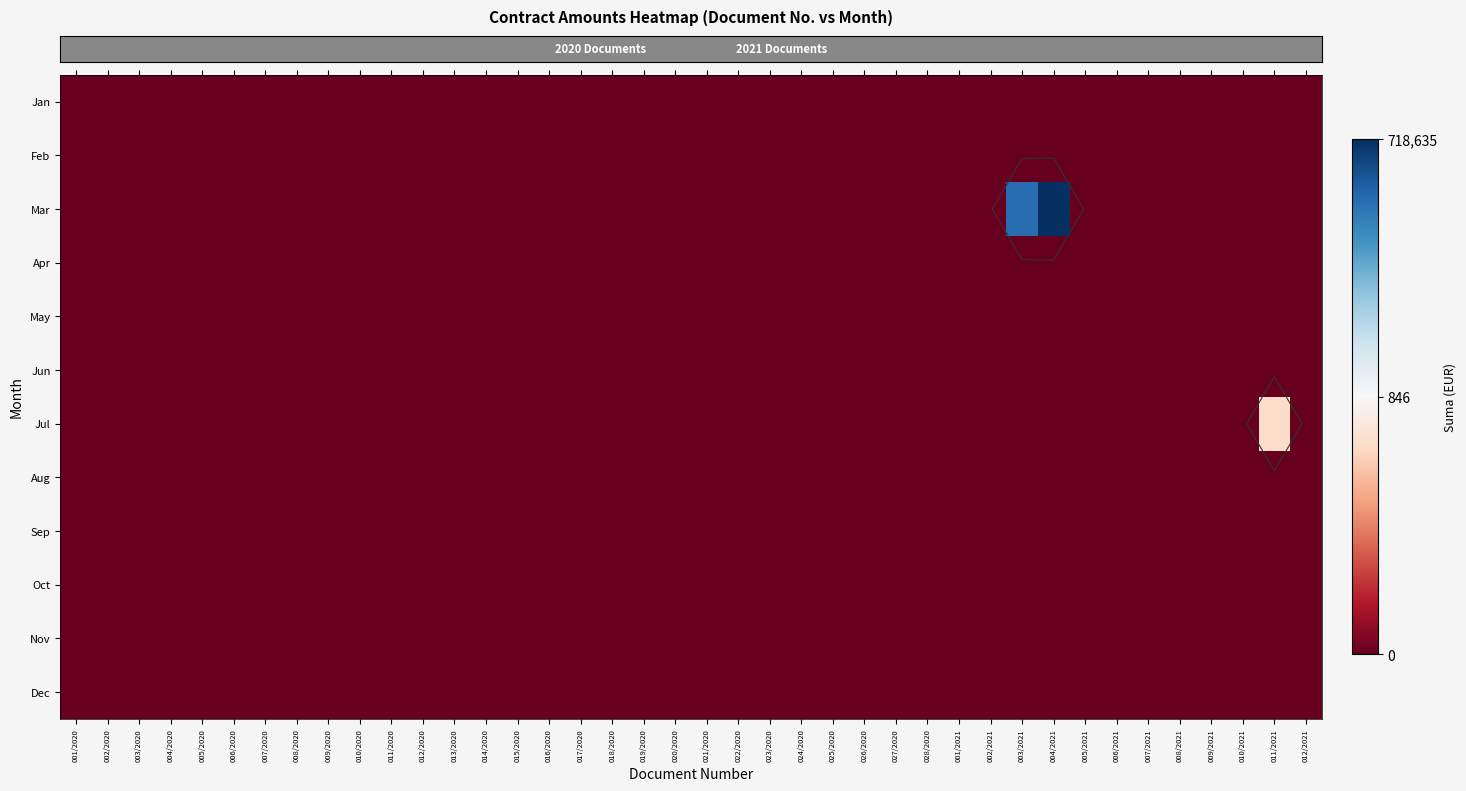

Which series changed the most between 006/2020 and 021/2020?

row_0